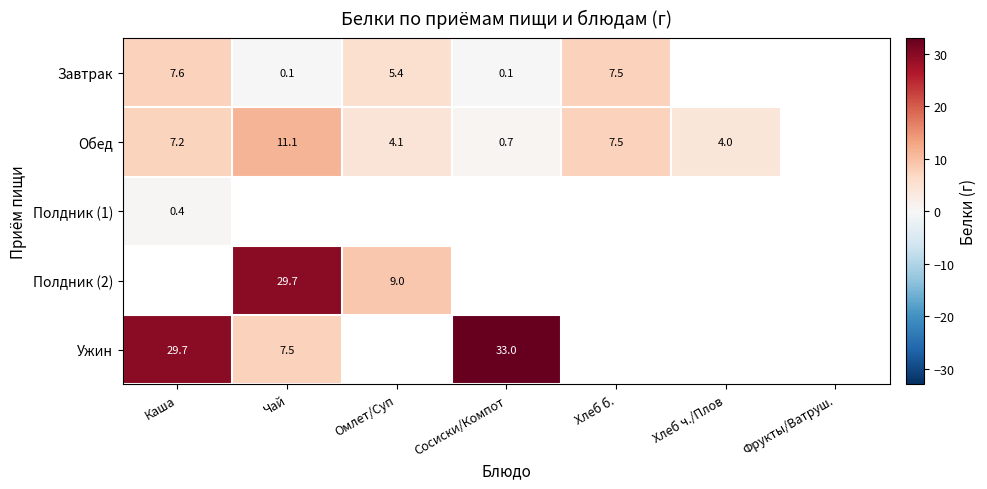

Is the value of Завтрак at Сосиски/Компот greater than the value of Обед at Каша?

No